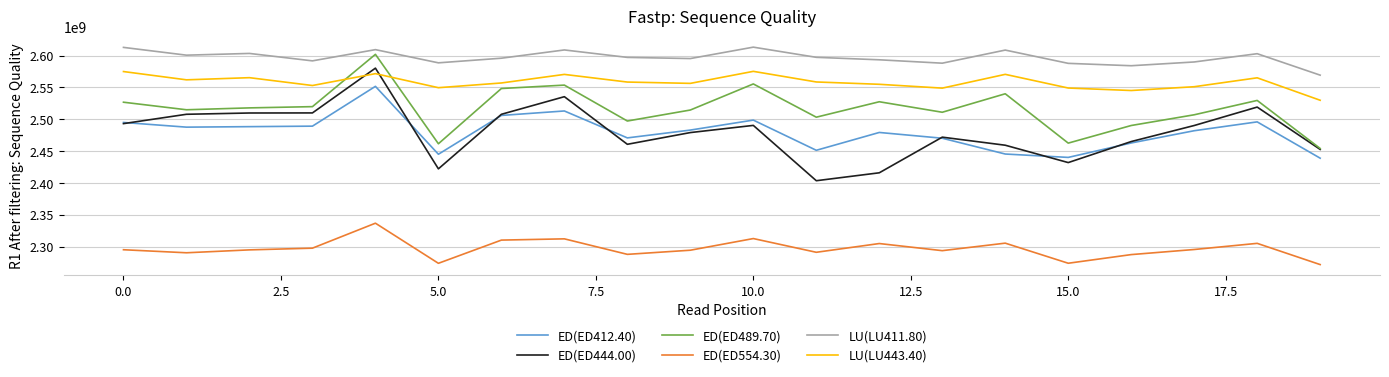

What is the minimum value for LU(LU443.40)?

2529910683